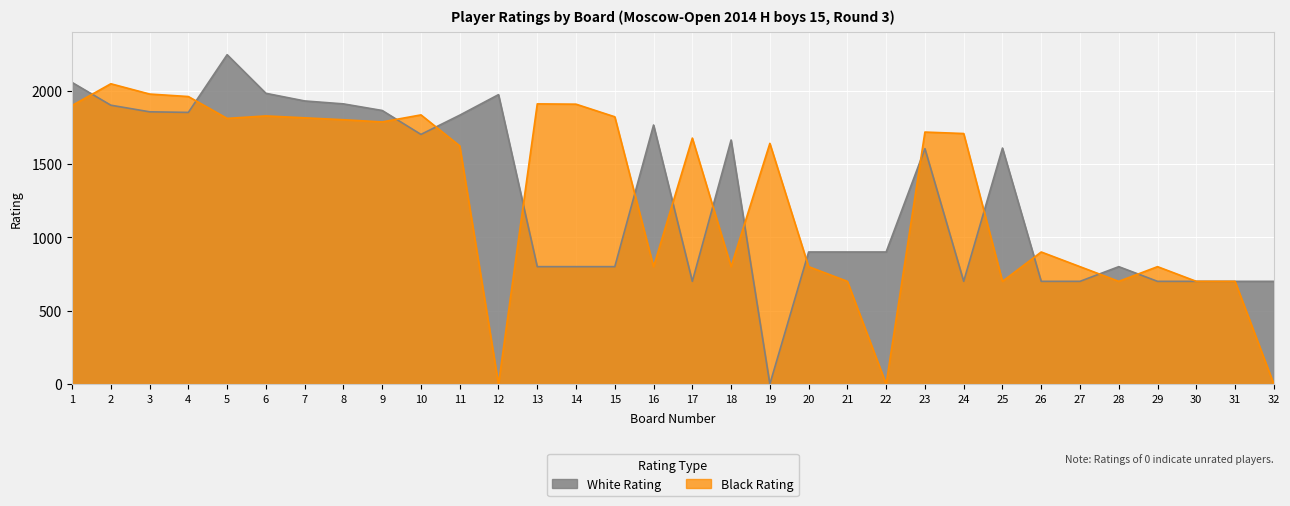

What is the difference between the second highest and minimum values in the Black Rating series?

1976